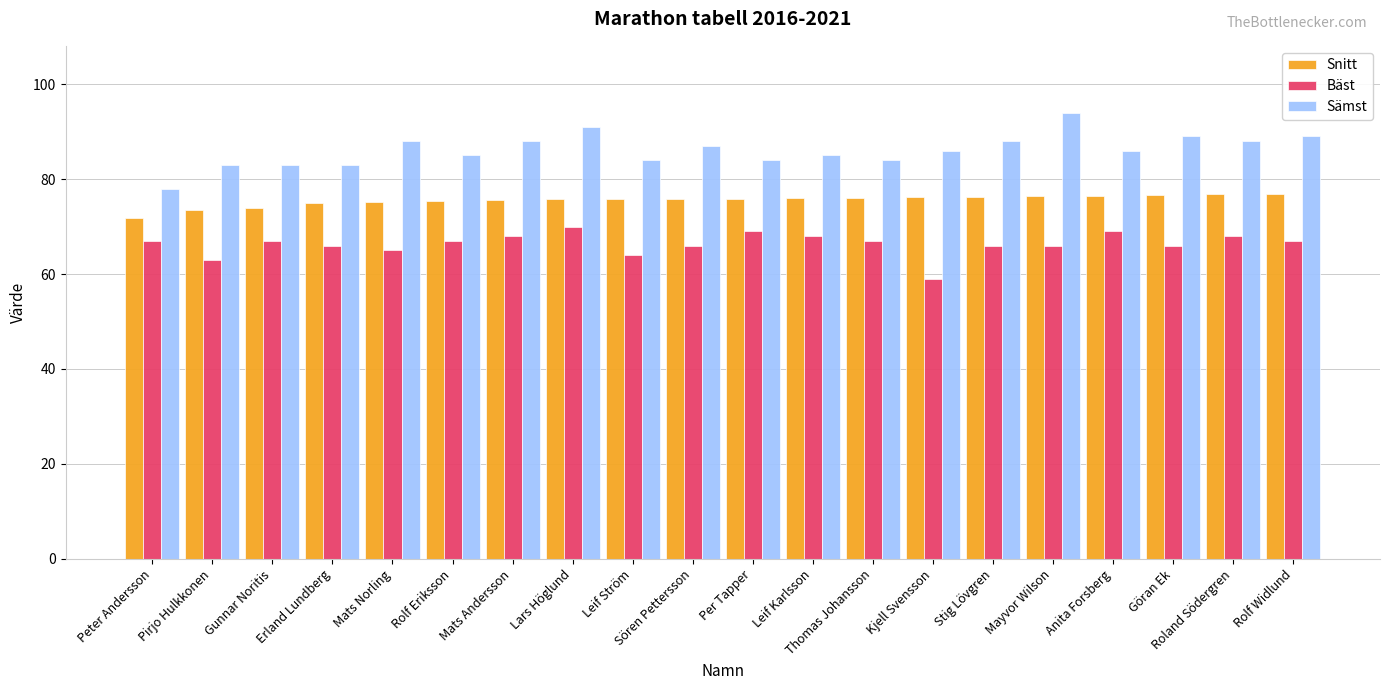

What is the difference between the highest and lowest values at Stig Lövgren?

22.0